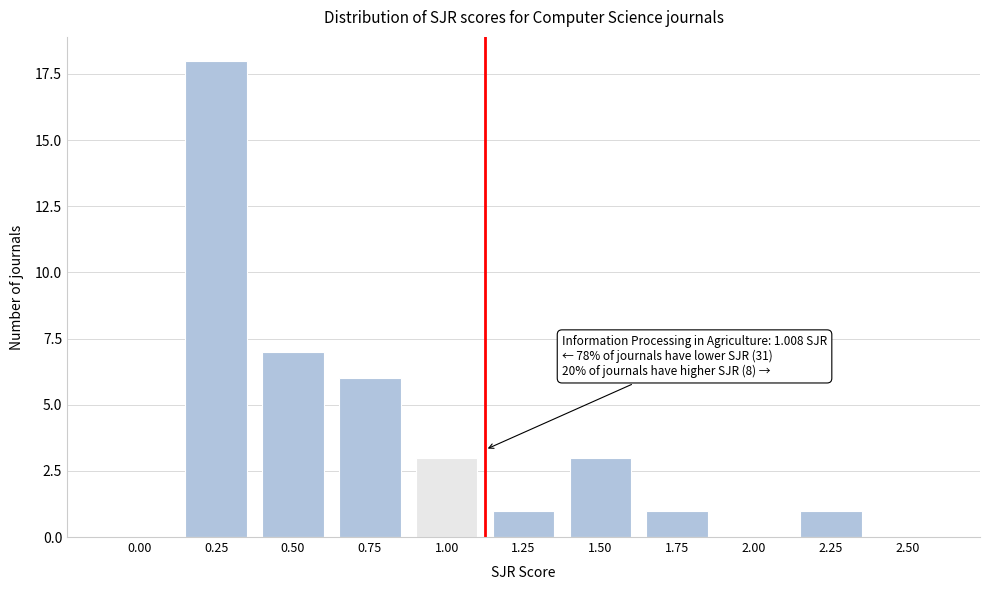

Reading right to left, what are all the values shown in this chart?

2.50=0	2.25=1	2.00=0	1.75=1	1.50=3	1.25=1	1.00=3	0.75=6	0.50=7	0.25=18	0.00=0